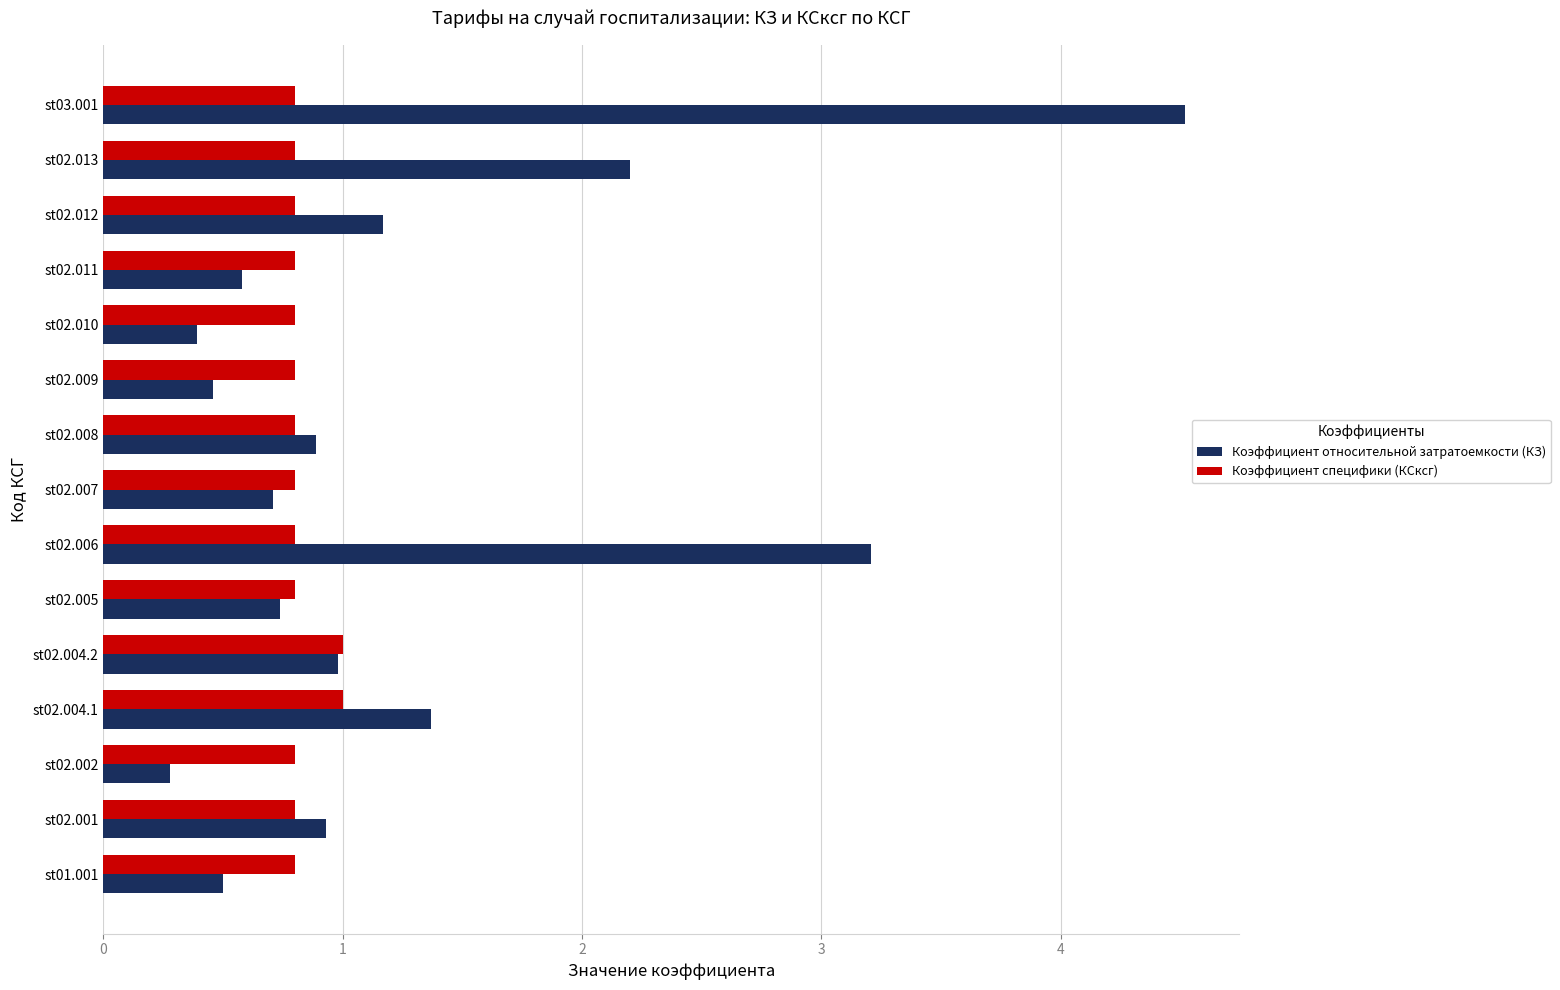

What is the average value of the Коэффициент специфики (КСксг) series?

0.8